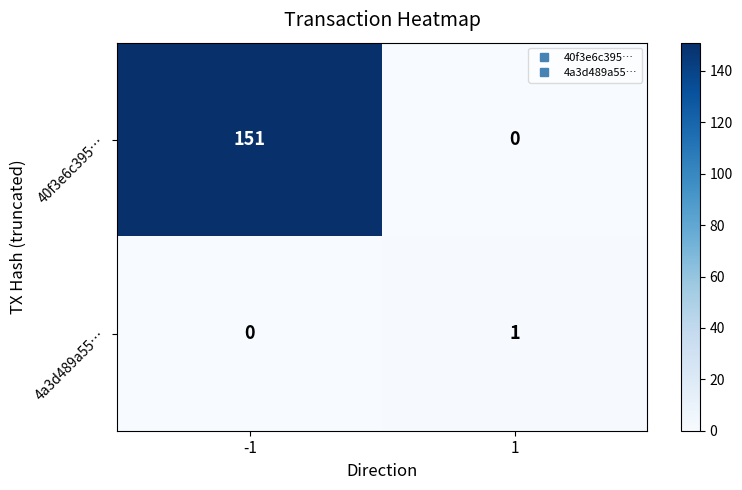

How many categories are shown in the chart?

2